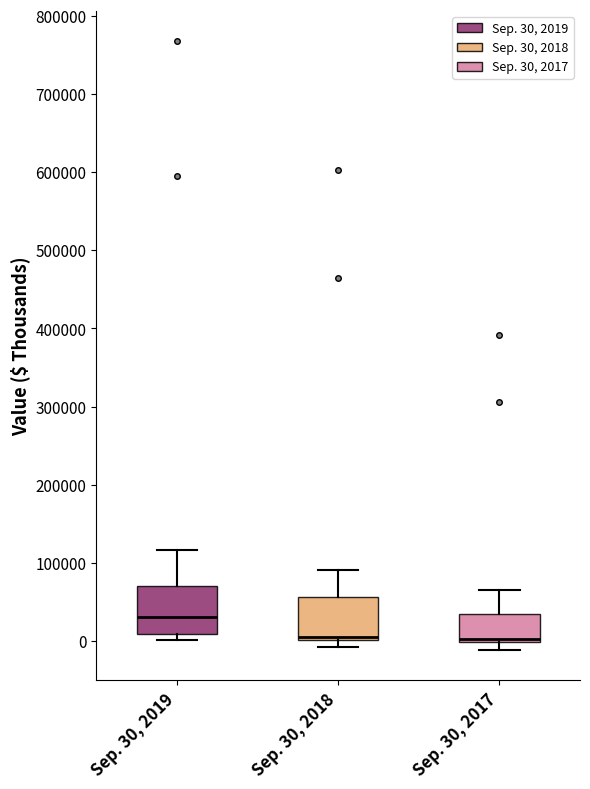

Reading left to right, read every box against the y-axis: the position of its median line, the range the box covers, and the ends of its whiskers. The values are not printed on the chart, so give them approximately, as read against the axis.

Sep. 30, 2019: median 30000, box 10000 to 70000, whiskers 0 to 120000
Sep. 30, 2018: median 0 (drawn on the box's lower edge), box 0 to 60000, whiskers -10000 to 90000
Sep. 30, 2017: median 0 (drawn on the box's lower edge), box 0 to 30000, whiskers -10000 to 70000